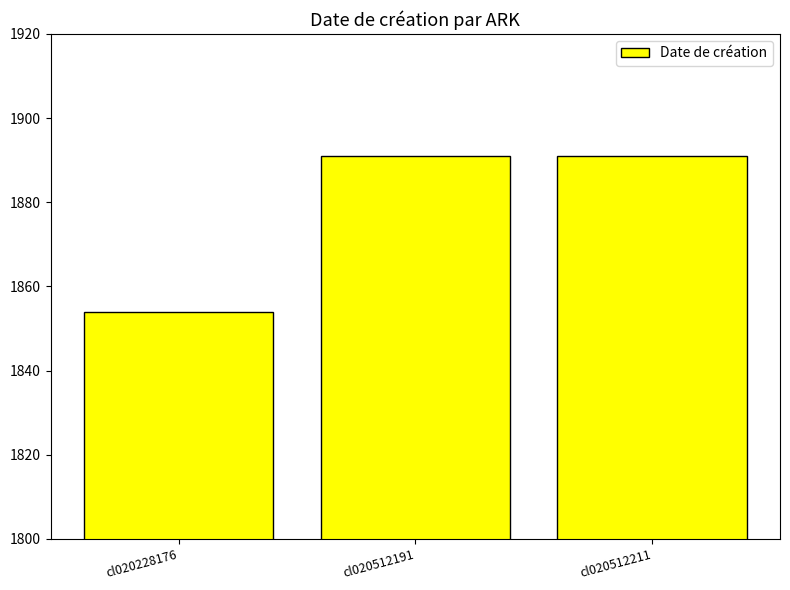

Reading left to right, what are all the values shown in this chart?

1854	1891	1891